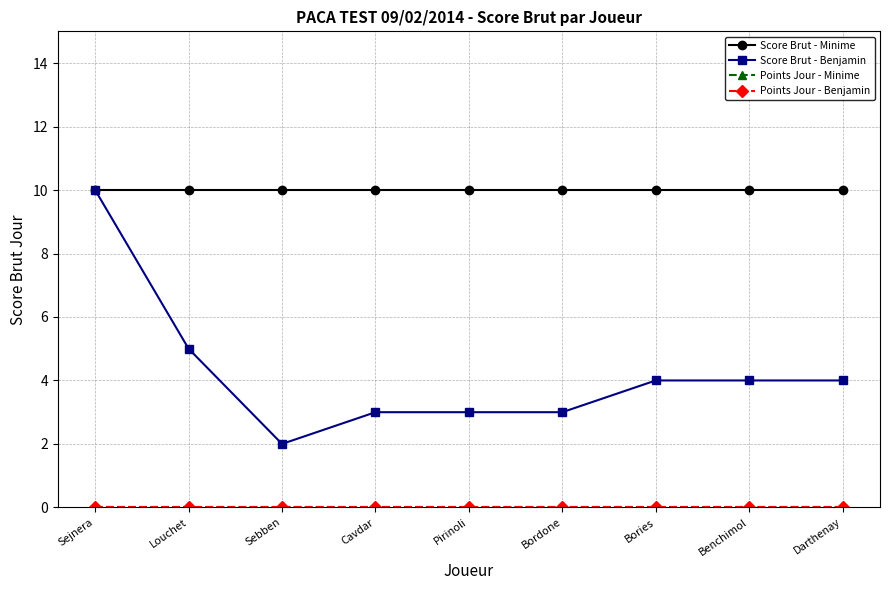

Which series has the largest range (max minus min)?

Score Brut - Benjamin